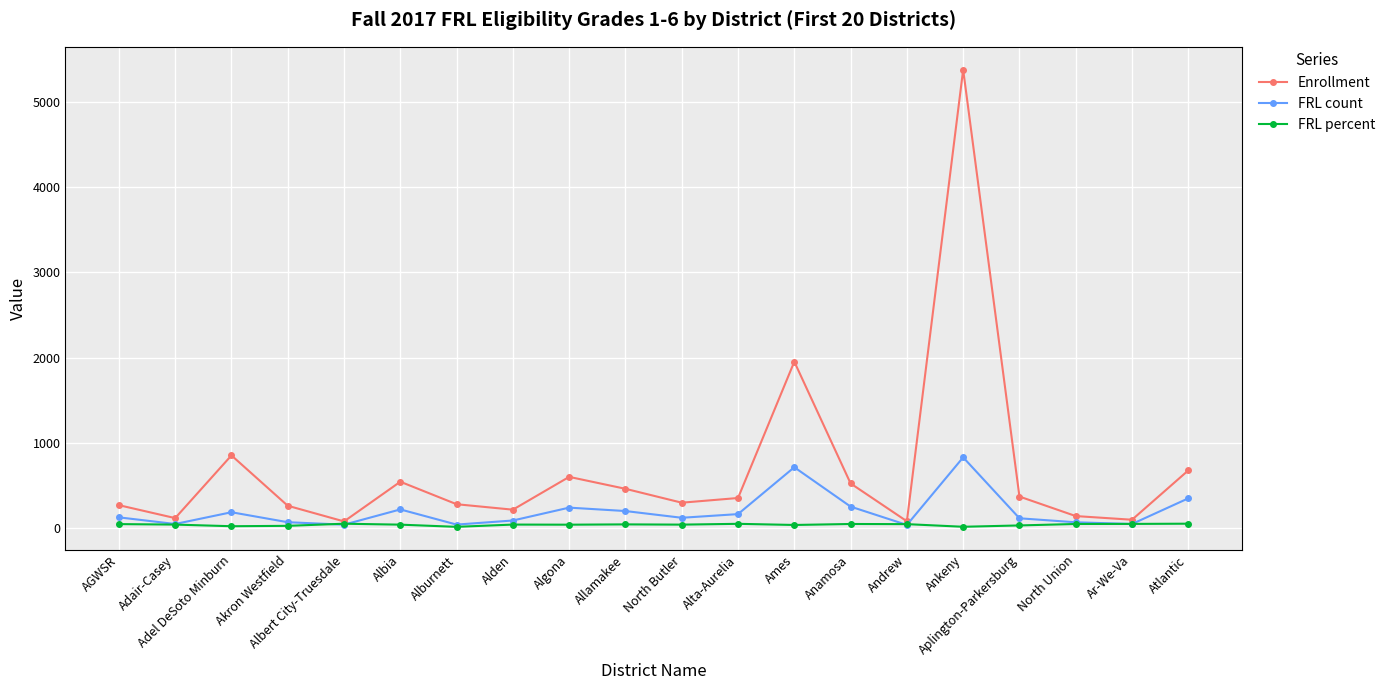

Which series has the largest range (max minus min)?

Enrollment